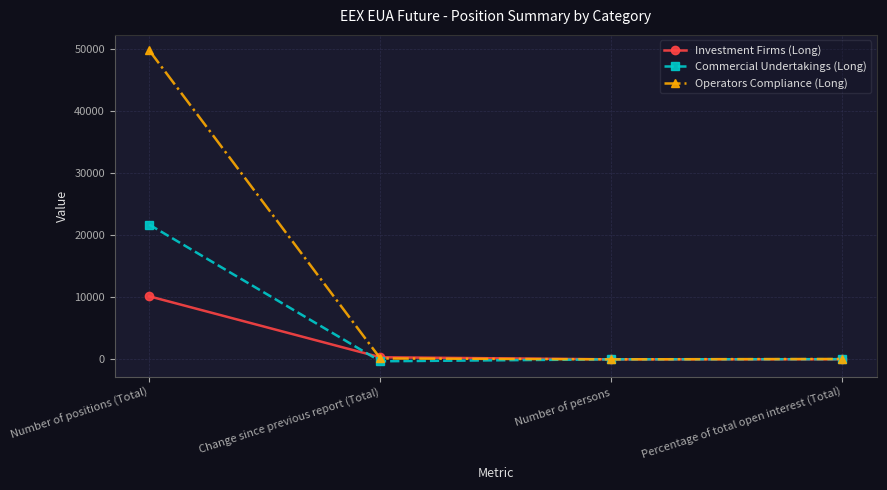

Which series has the widest spread of values?

Operators Compliance (Long)